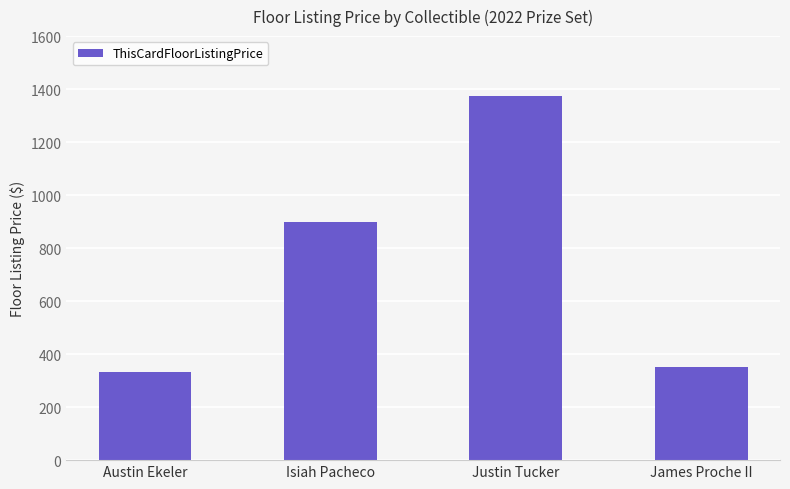

What is the greatest value displayed?

1375